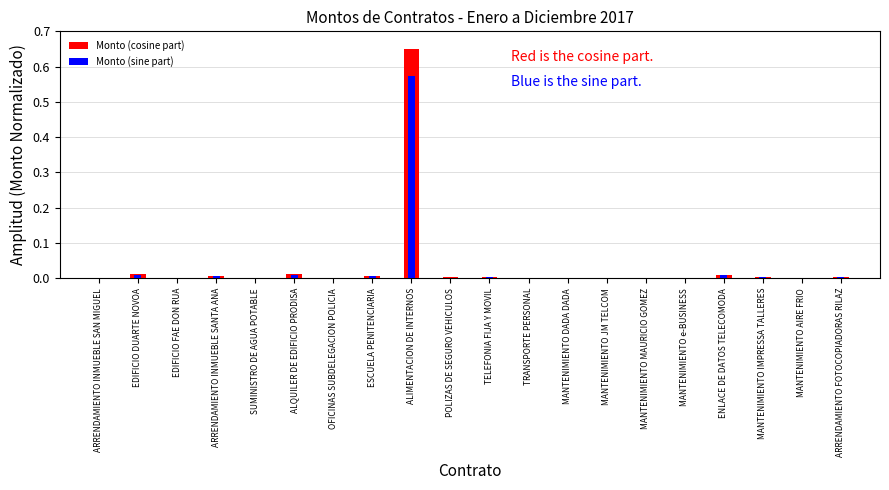

How many bars are there in total?

40